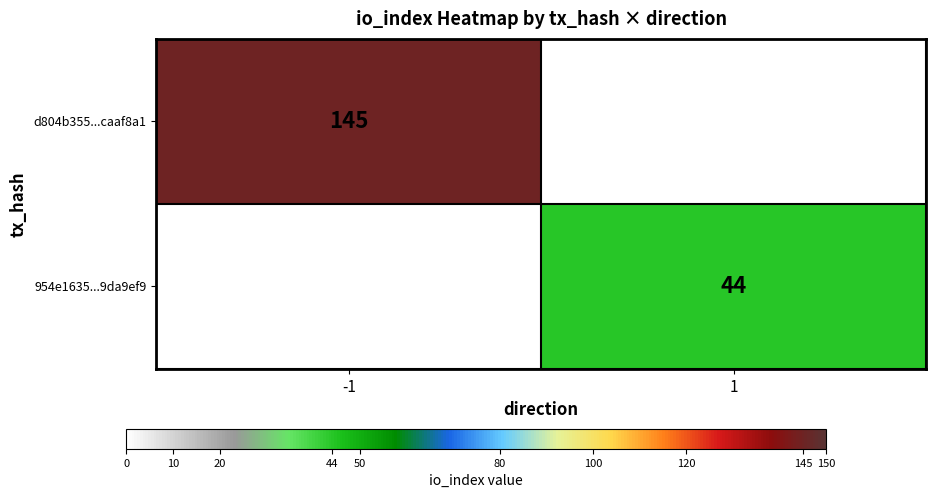

The d804b355...caaf8a1 series shows 225 at -1. True or false?

False